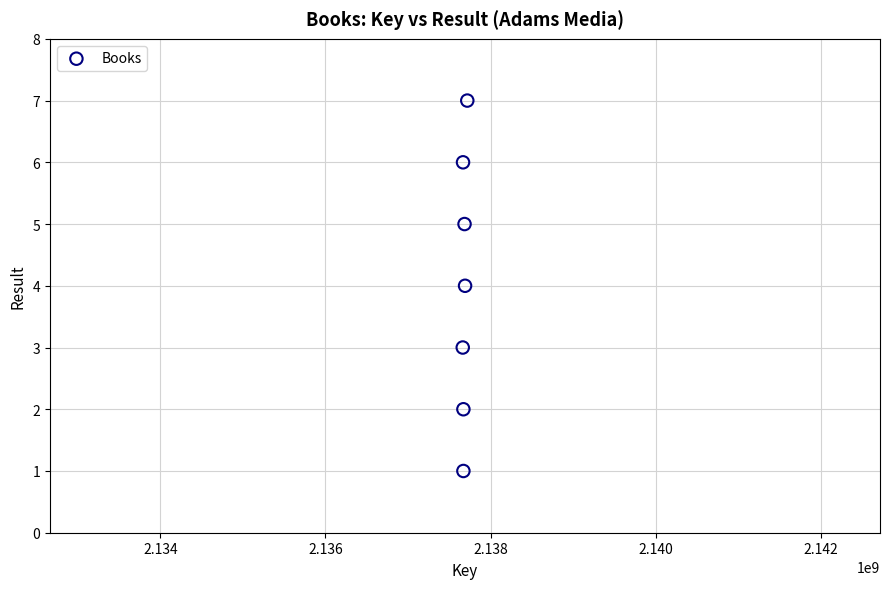

What is the average Y value?

4